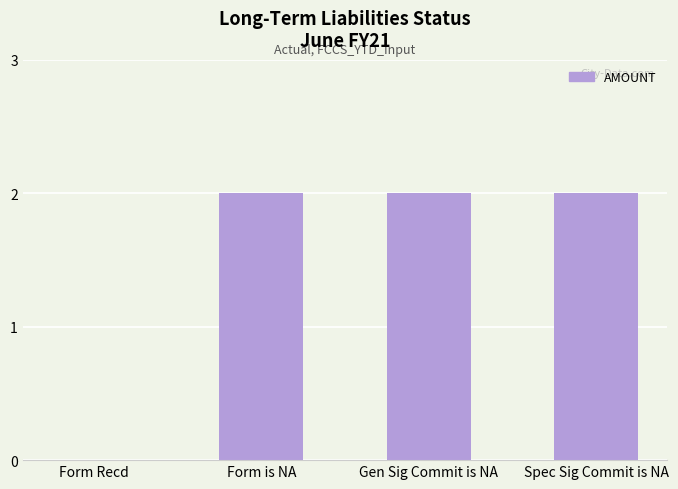

Count the number of categories in the chart.

4